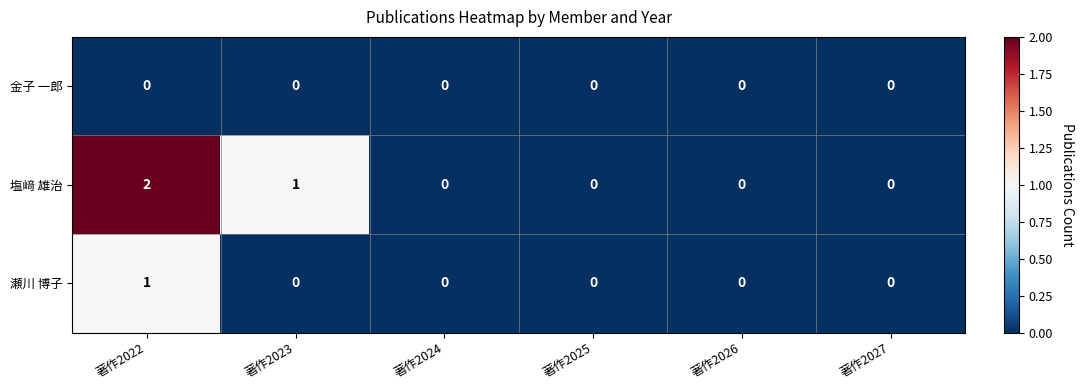

Is it true that 瀬川 博子 equals 0 at 著作2026?

True